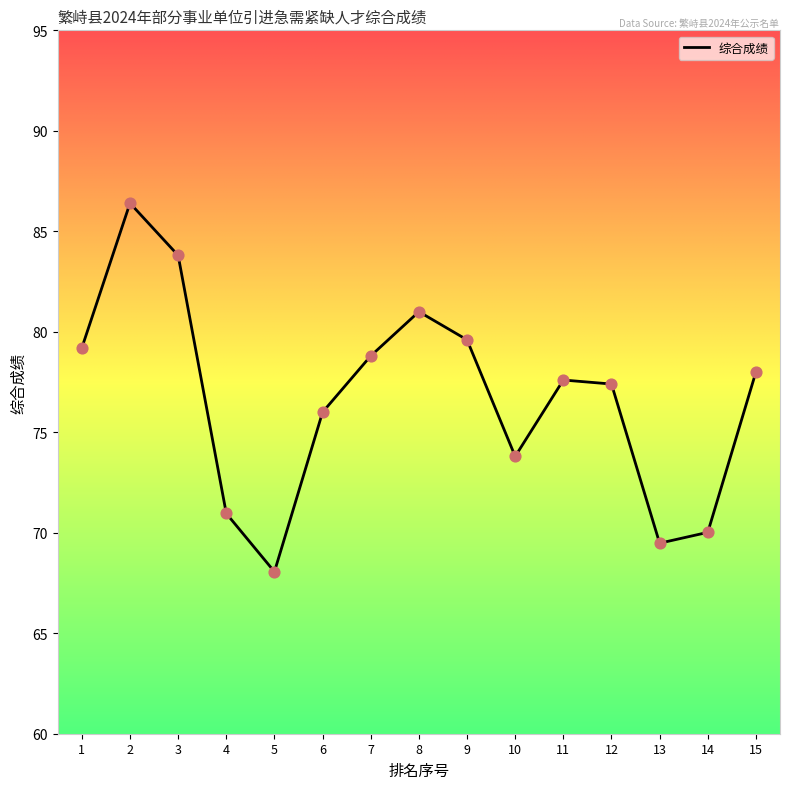

What is the ratio of the value at 10 to the value at 8?

0.9